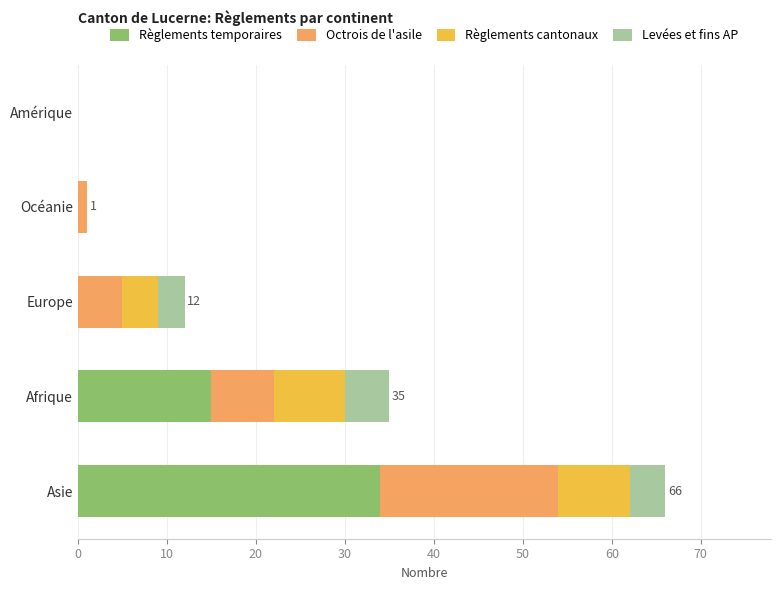

What is the total value across all series at Asie?

66